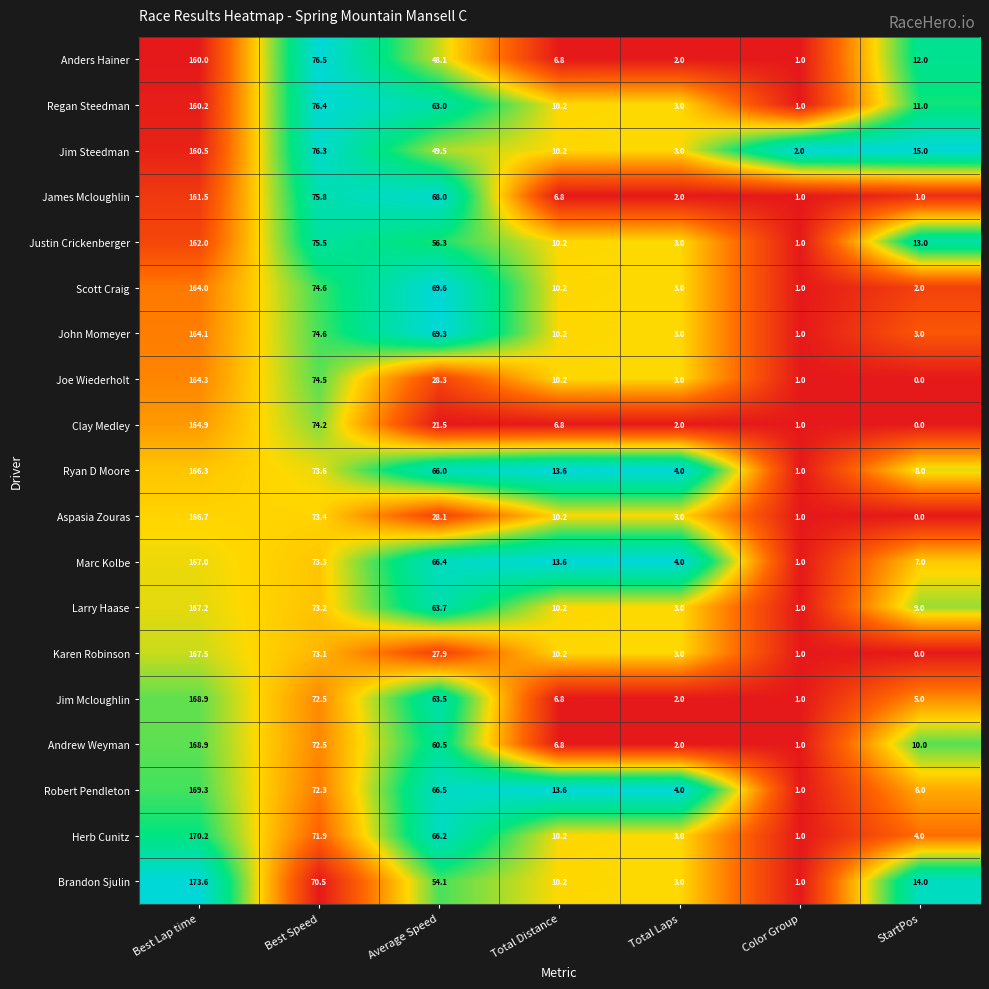

Which category has the highest value across all series?

Best Lap time